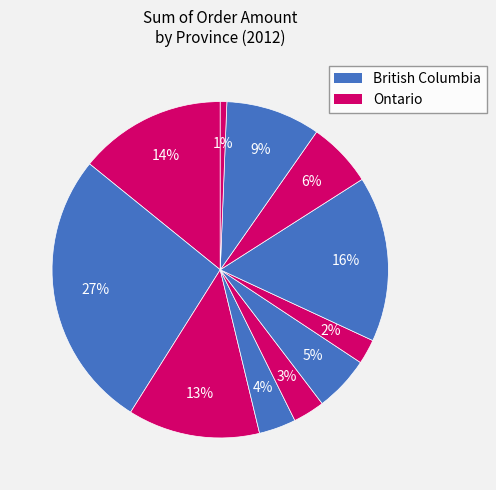

Count the number of slices in the pie.

11